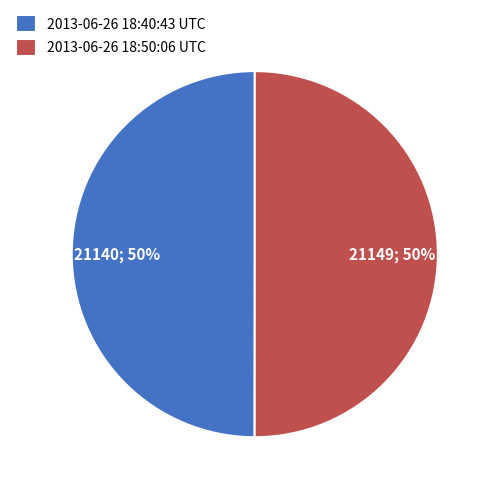

Is the sum of 2013-06-26 18:40:43 UTC and 2013-06-26 18:50:06 UTC greater than half?

Yes